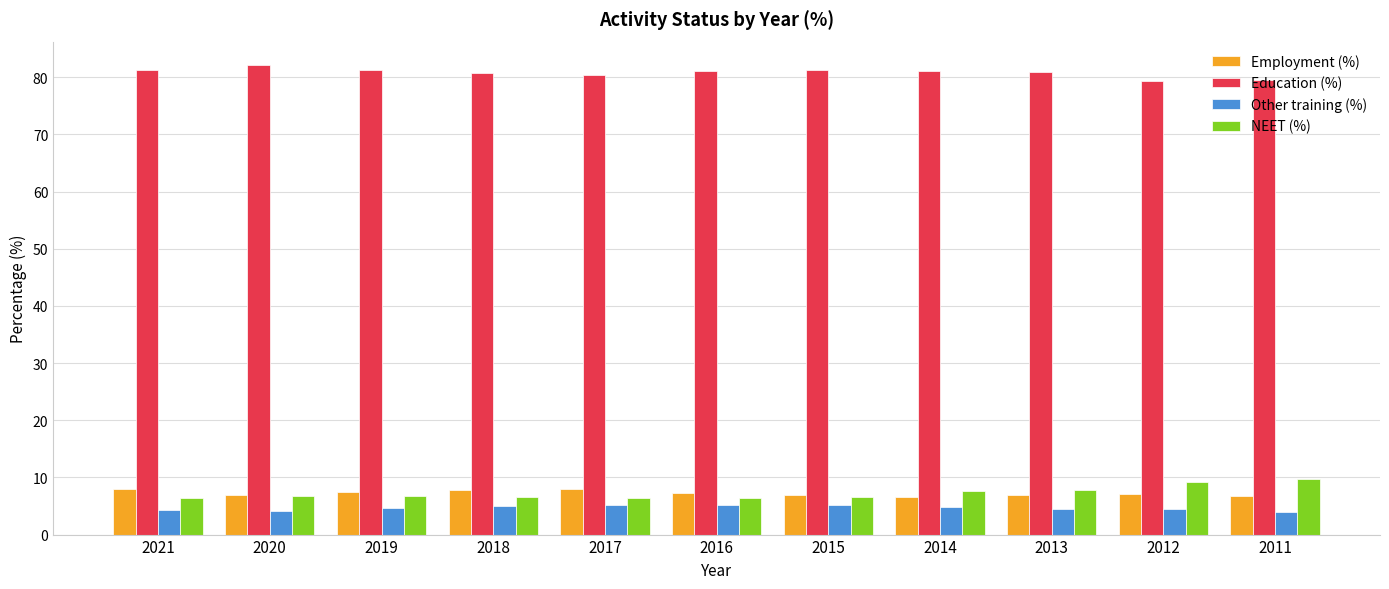

Is the value of NEET (%) at 2021 greater than the value of Education (%) at 2016?

No